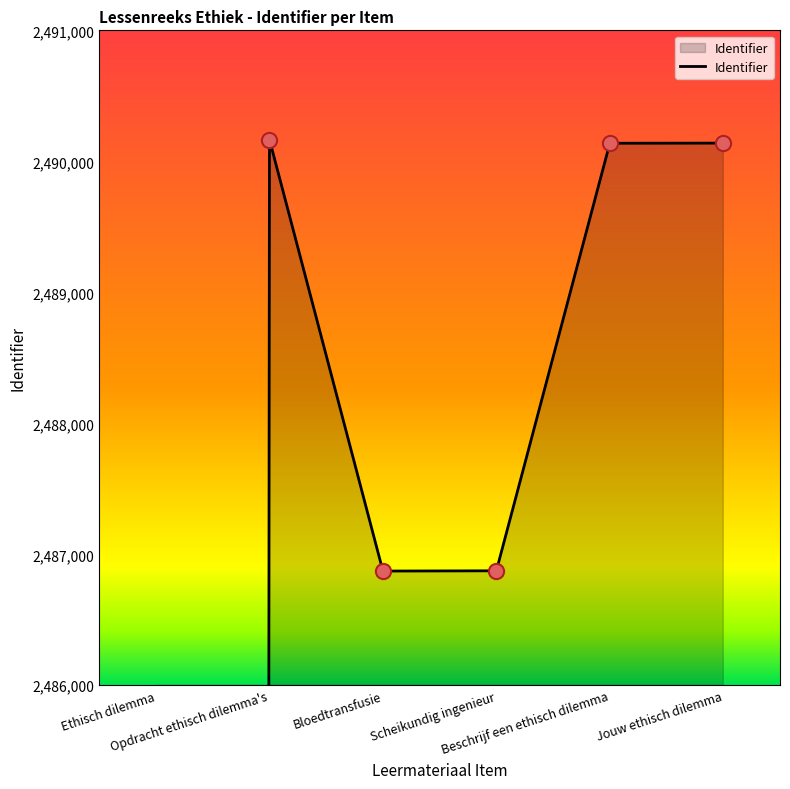

What is the ratio of the value at Jouw ethisch dilemma to the value at Bloedtransfusie?

1.0